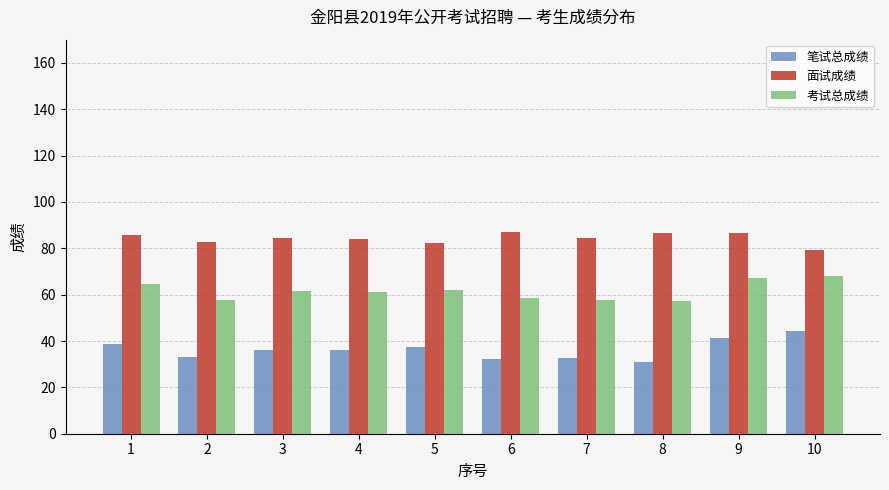

True or false: 考试总成绩 has a value of 35.3 at 8.

False